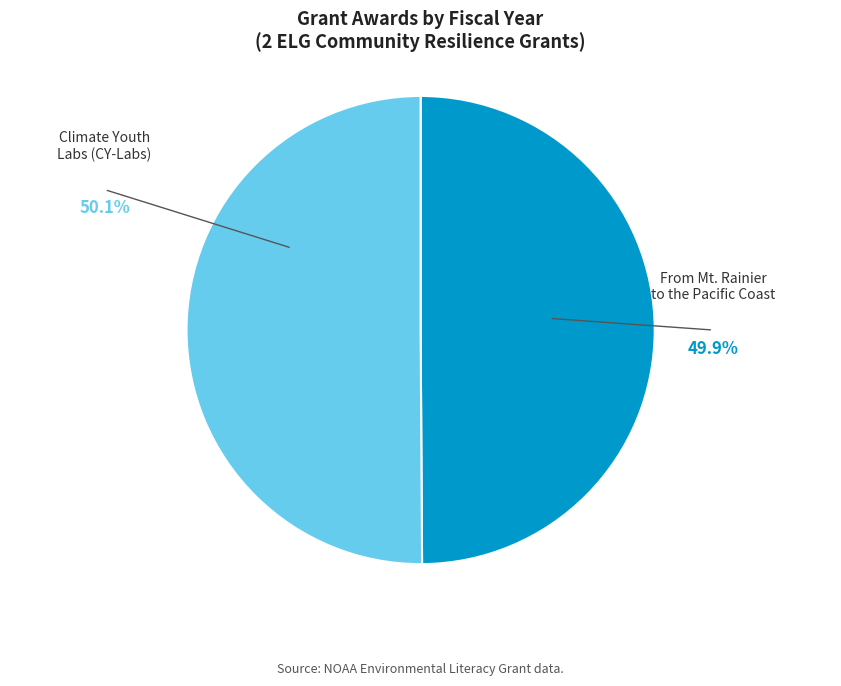

Approximately how many times larger is the value at From Mt. Rainier to the Pacific Coast compared to Climate Youth Labs (CY-Labs)?

1.0